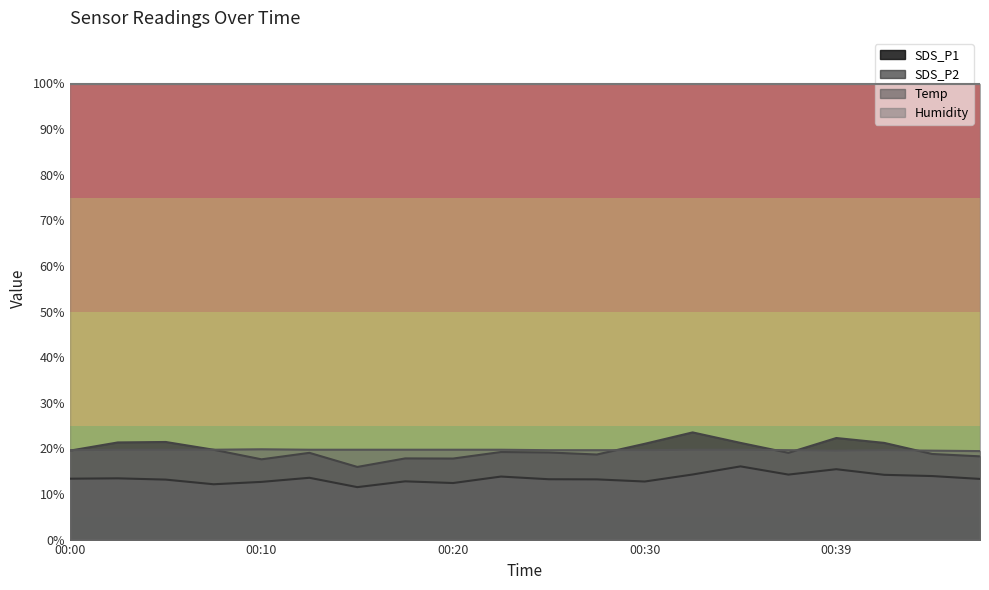

What is the value of the Temp point at the 7th from the left?

19.7